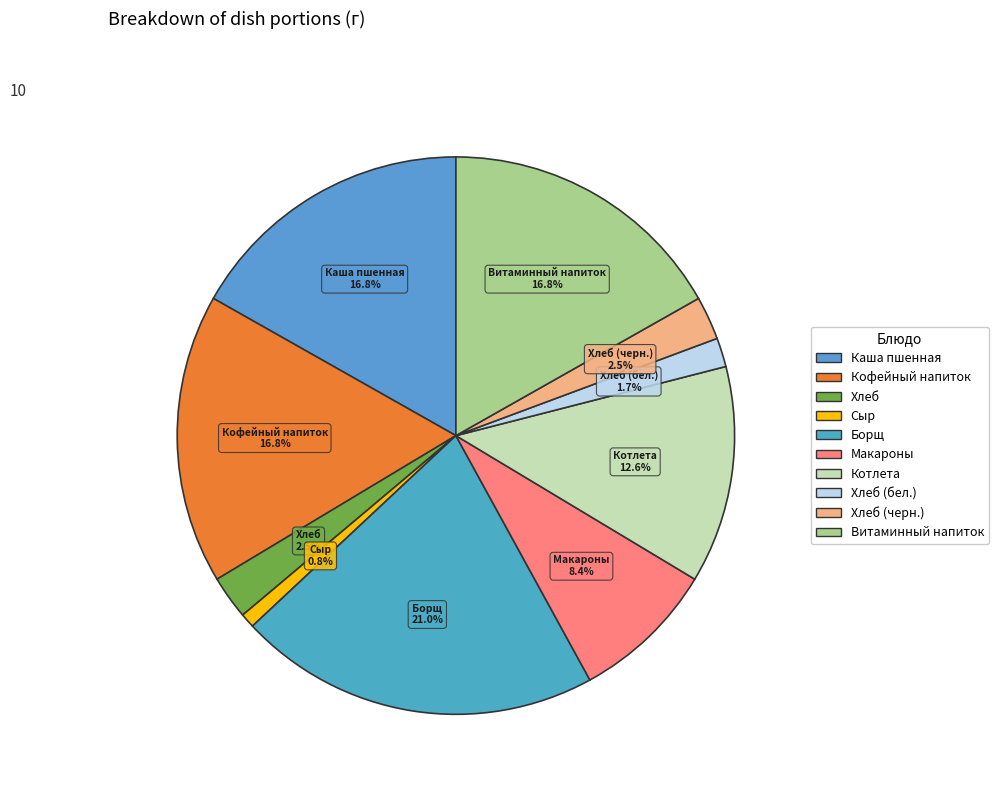

Which has a higher value, Кофейный напиток or Хлеб?

Кофейный напиток